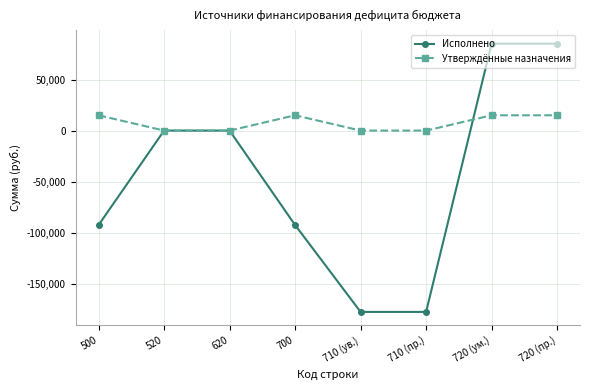

Which series has the largest total across all categories?

Утверждённые назначения